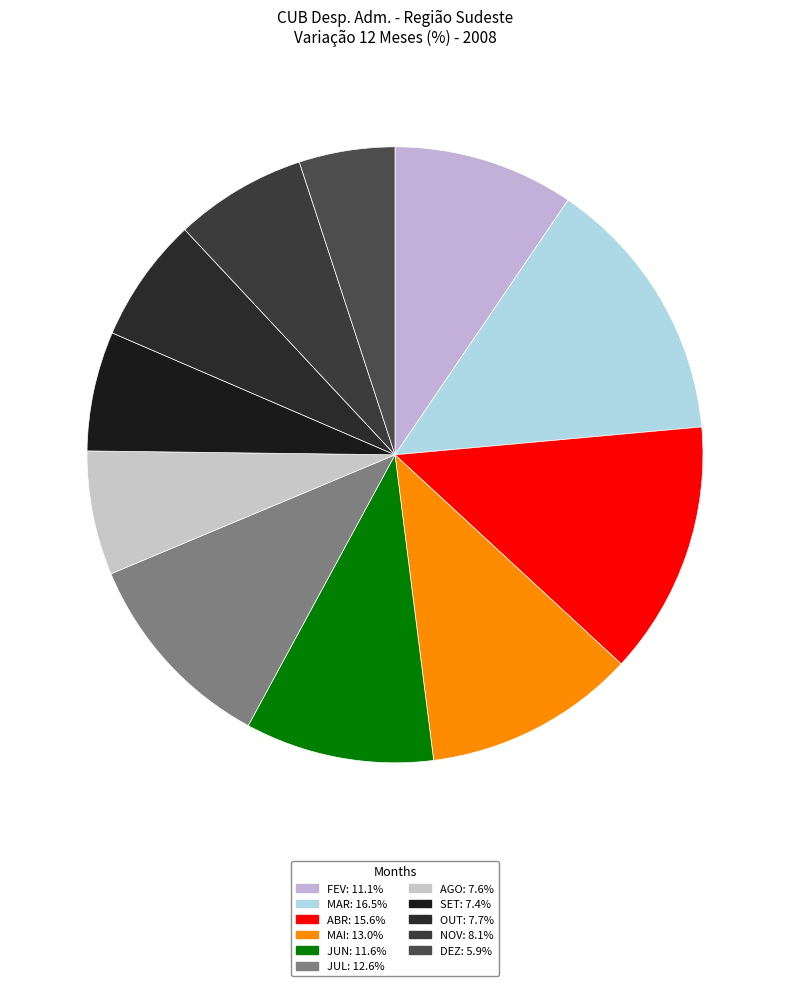

Rank the categories by value from lowest to highest.

DEZ, SET, AGO, OUT, NOV, FEV, JUN, JUL, MAI, ABR, MAR